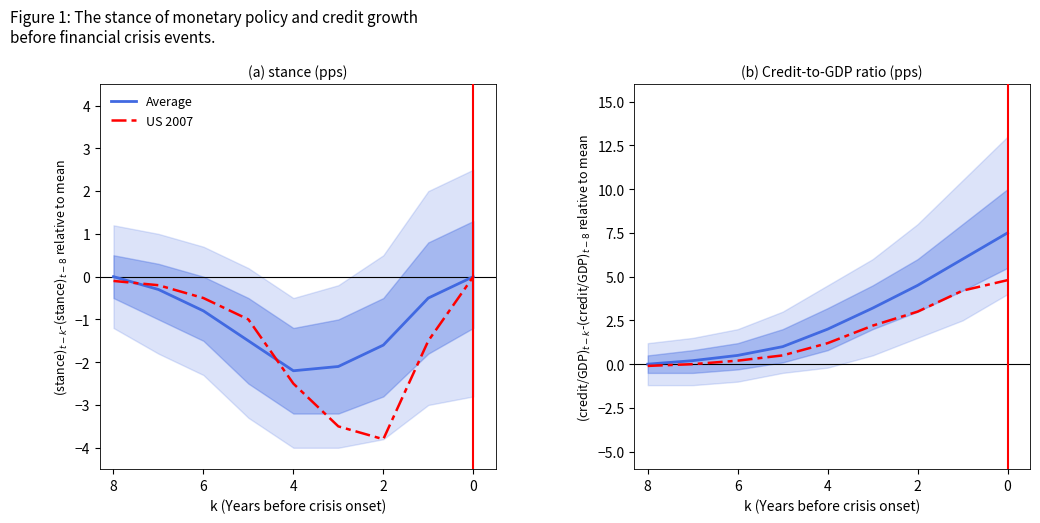

True or false: Average and US 2007 intersect in this chart.

False